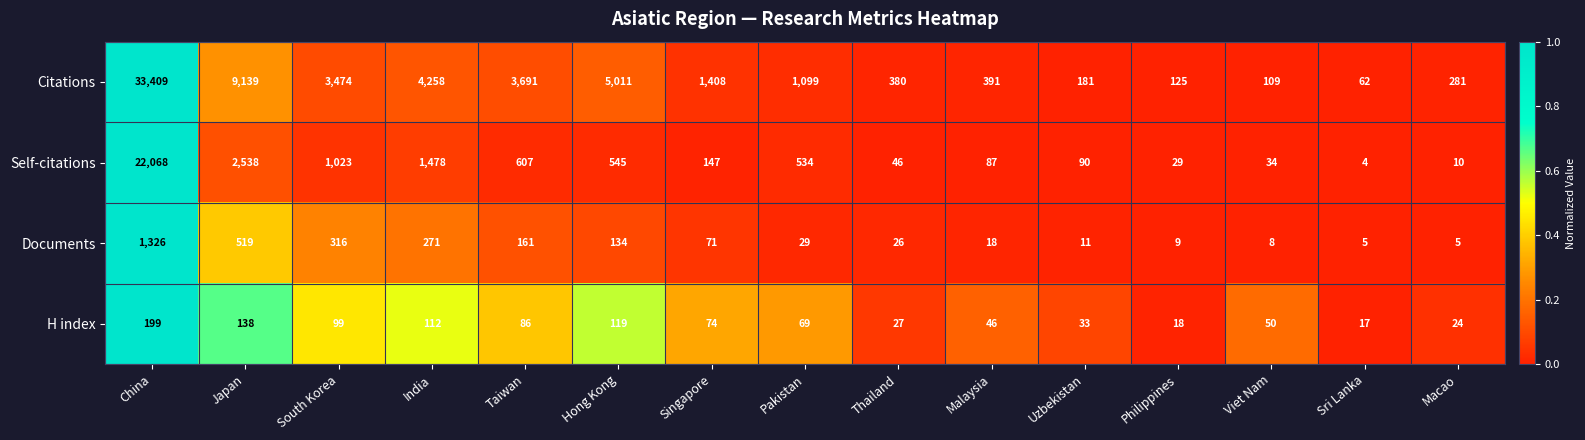

What is the difference between the maximum and second lowest values in the Self-citations series?

22058